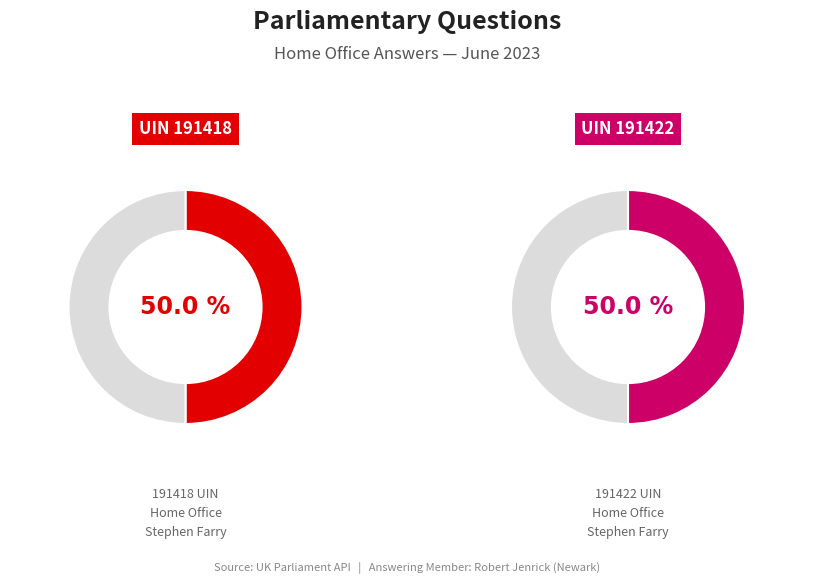

Which slice is the largest?

191422